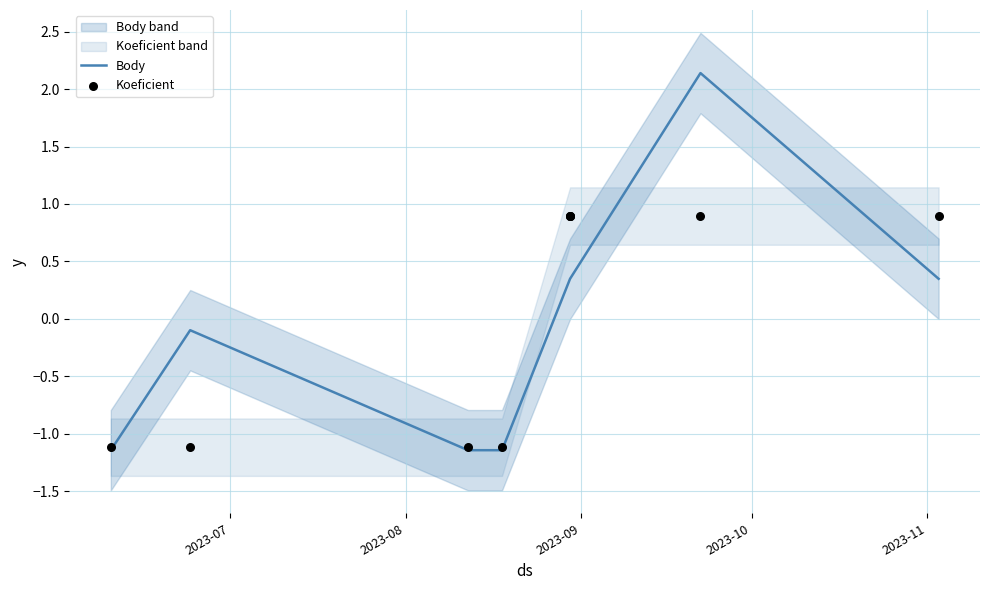

Which series contains the lowest Y value?

Body